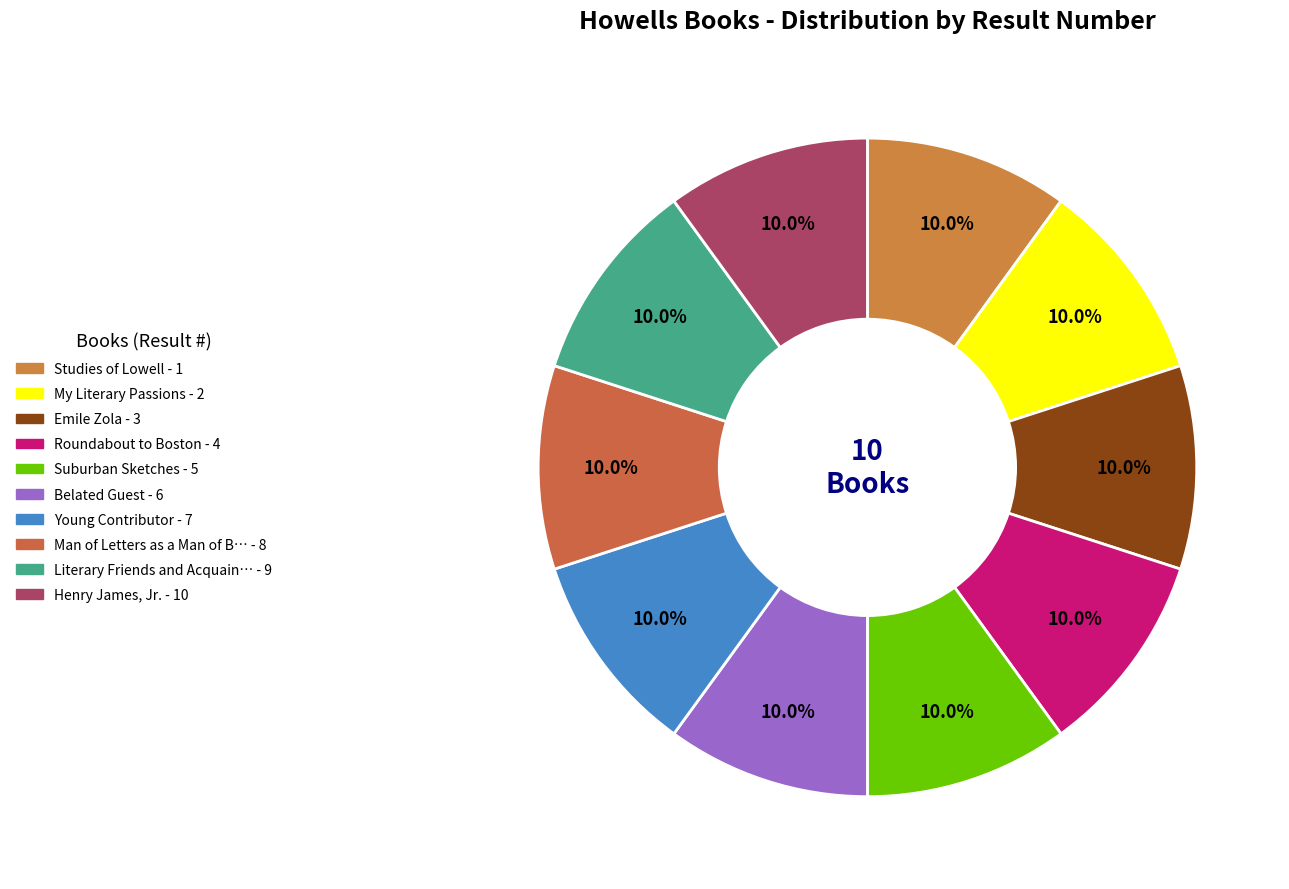

How many segments does this pie chart have?

10